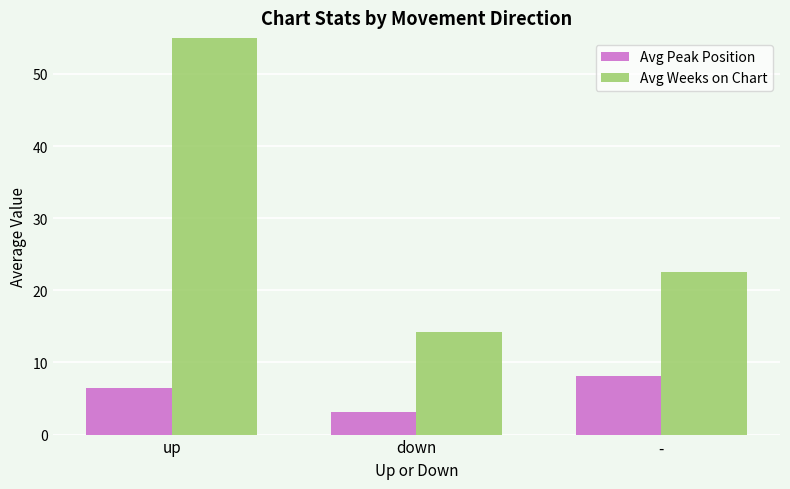

At which category is the sum across all series the highest?

up